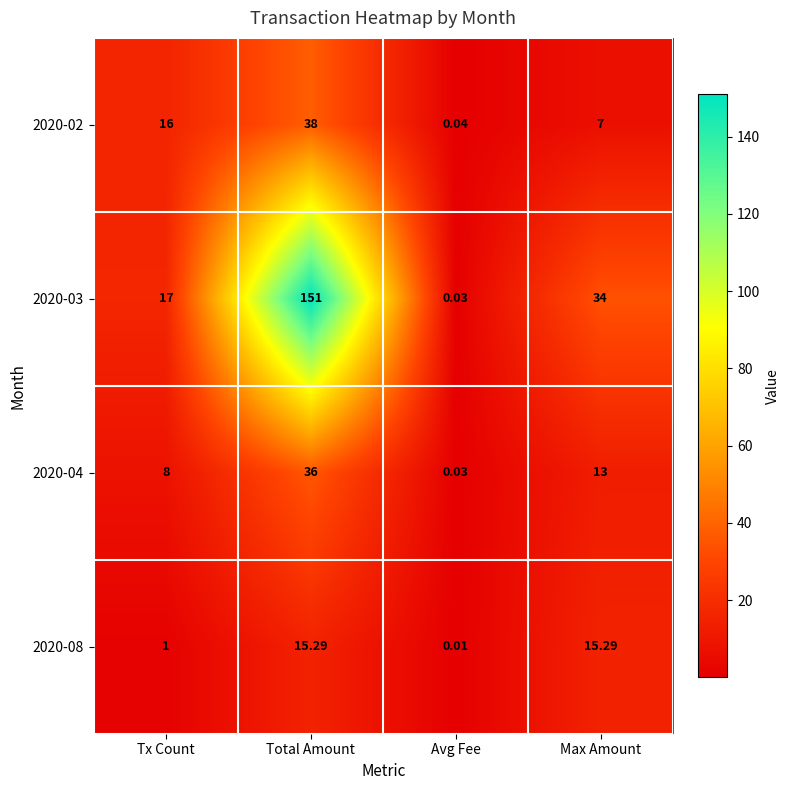

How many categories are shown in the chart?

4